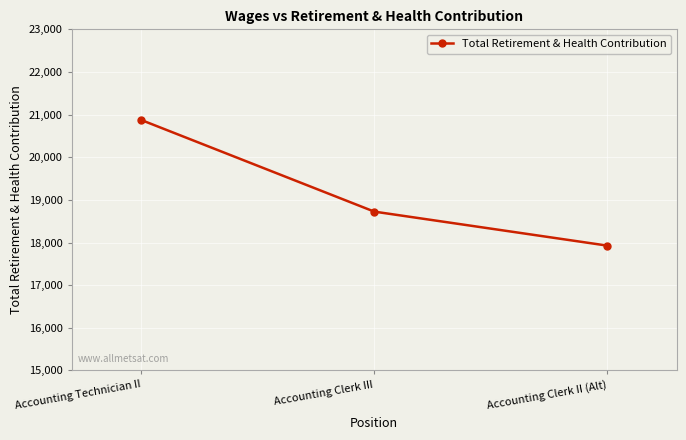

Reading left to right, extract all data points from this chart.

Accounting Technician II=20872	Accounting Clerk III=18725	Accounting Clerk II (Alt)=17928